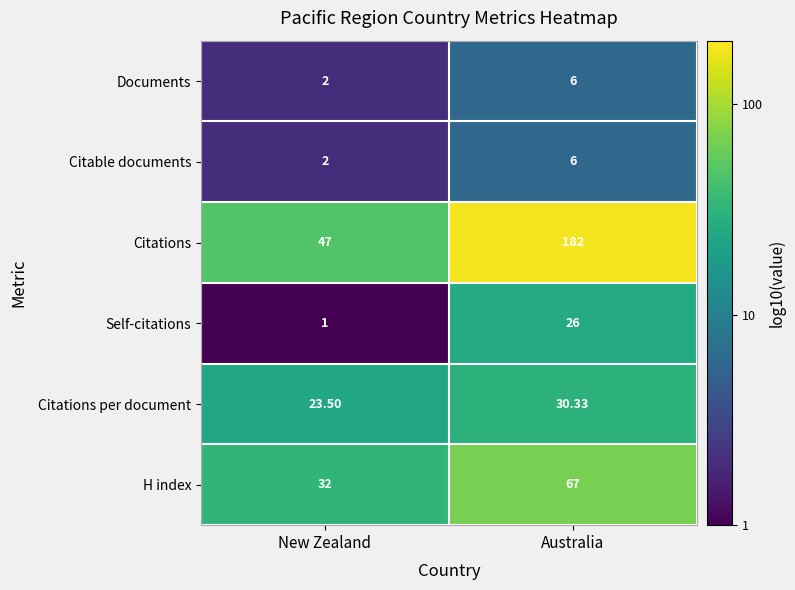

Which series has the largest total across all categories?

Citations